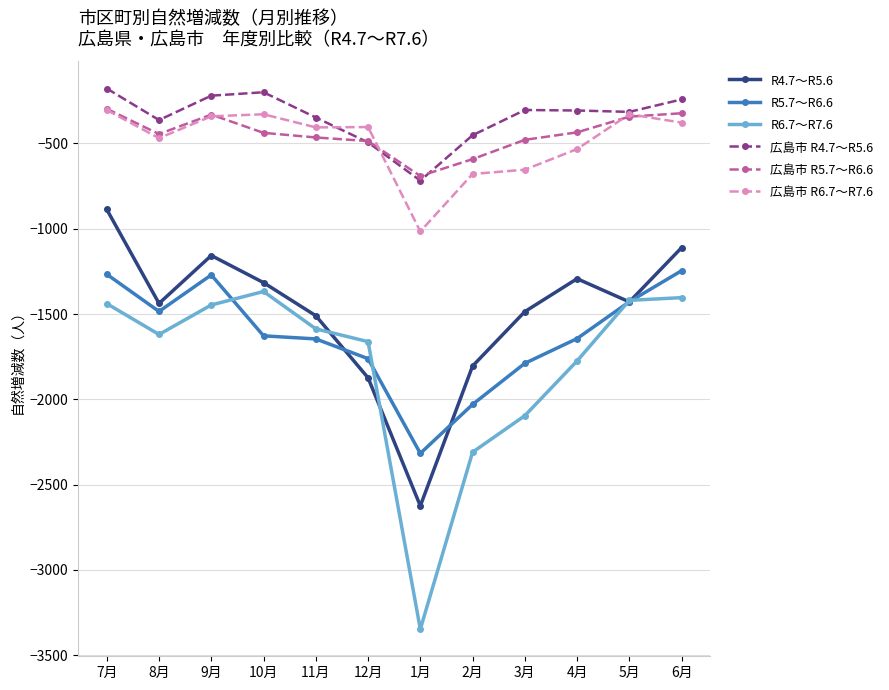

True or false: 広島市 R5.7～R6.6 and R5.7～R6.6 intersect in this chart.

False